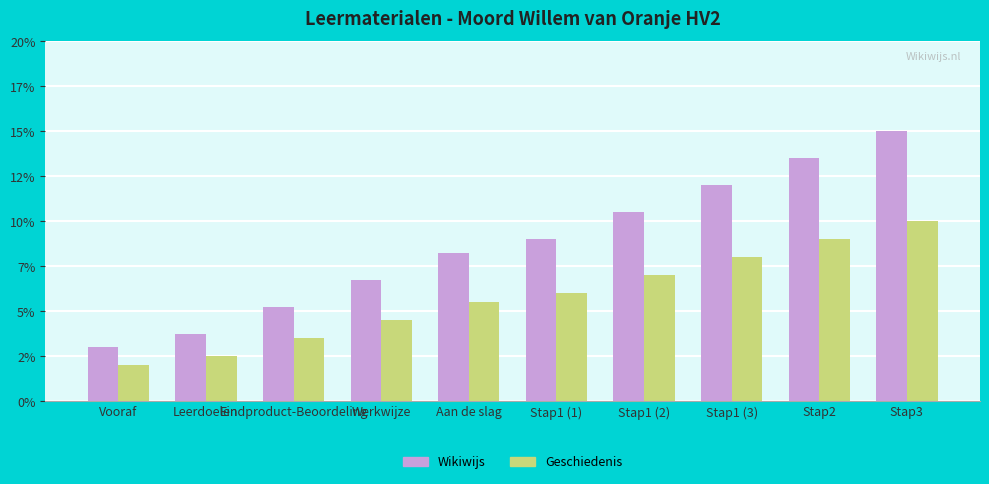

What is the difference between the maximum and minimum values in the Wikiwijs series?

12.0